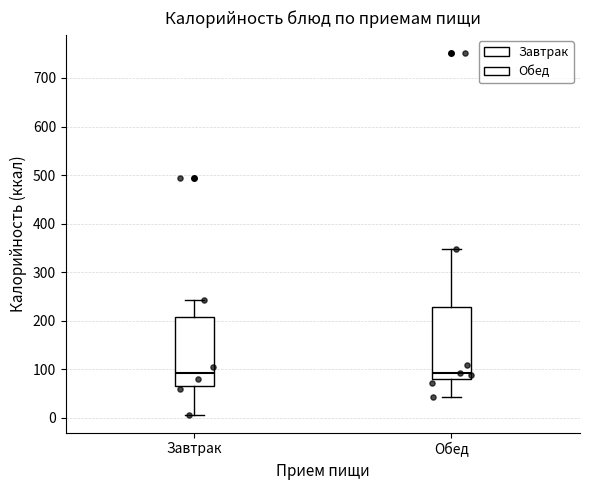

Where is the lower edge of the box for Завтрак on the y-axis? The values are not printed on the chart, so give them approximately, as read against the axis.

60